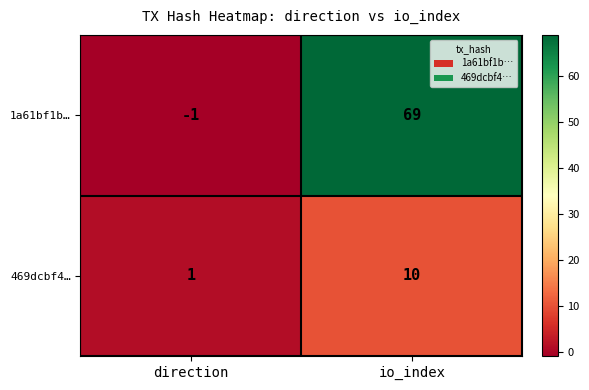

At which category is the sum across all series the highest?

io_index